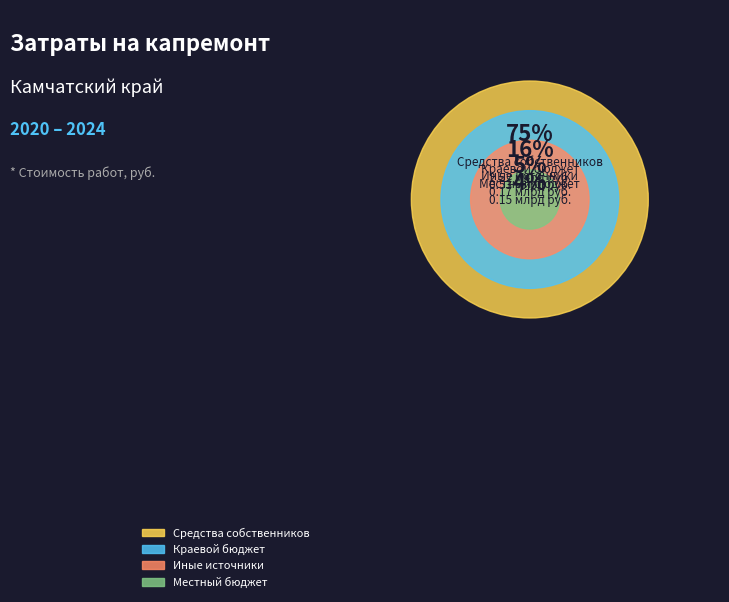

To the nearest percent, what is the difference between the largest and smallest slice percentages?

70%